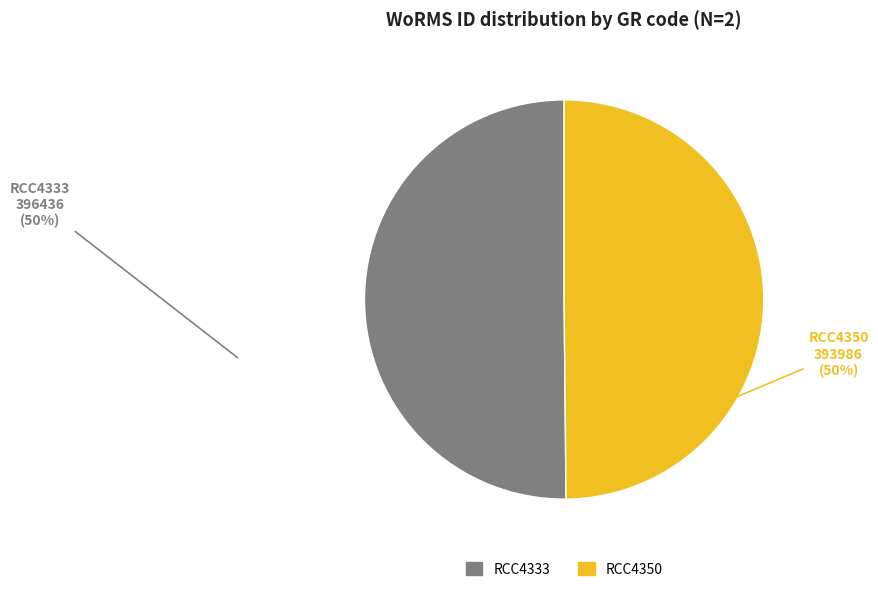

The RCC4350 slice represents 42% of the pie. True or false?

False